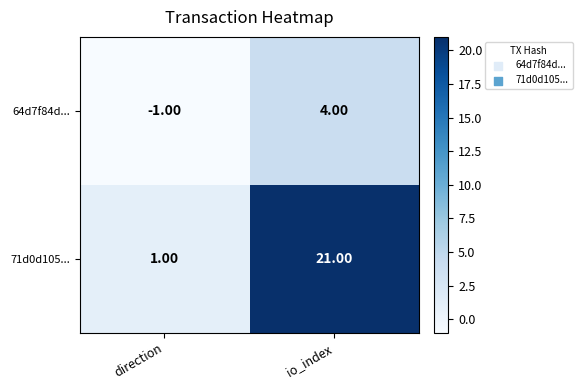

Rank the series by their average value, from lowest to highest.

64d7f84d..., 71d0d105...